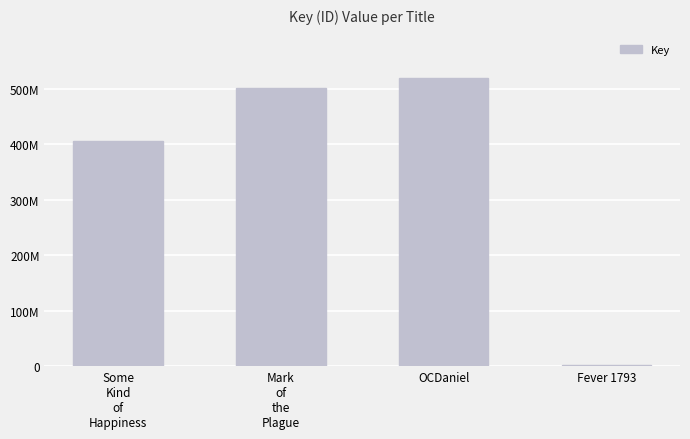

What is the difference between the maximum and second lowest values?

114349654